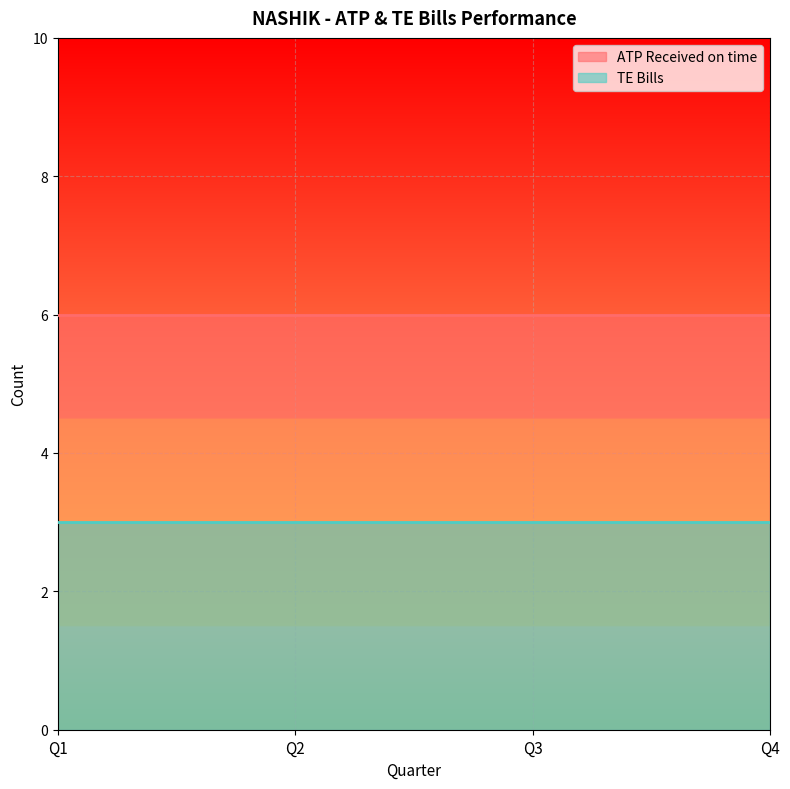

True or false: ATP Received on time and TE Bills cross at least once.

False